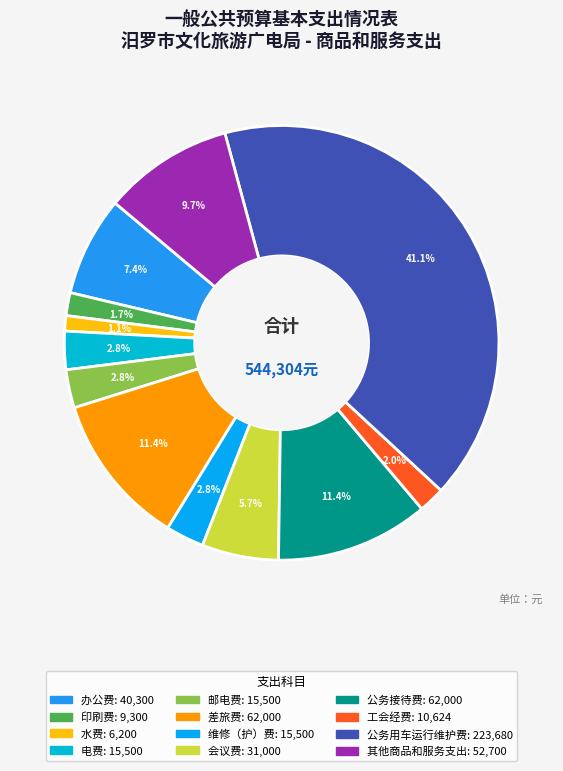

Is it true that 会议费 is 1% of the pie?

False